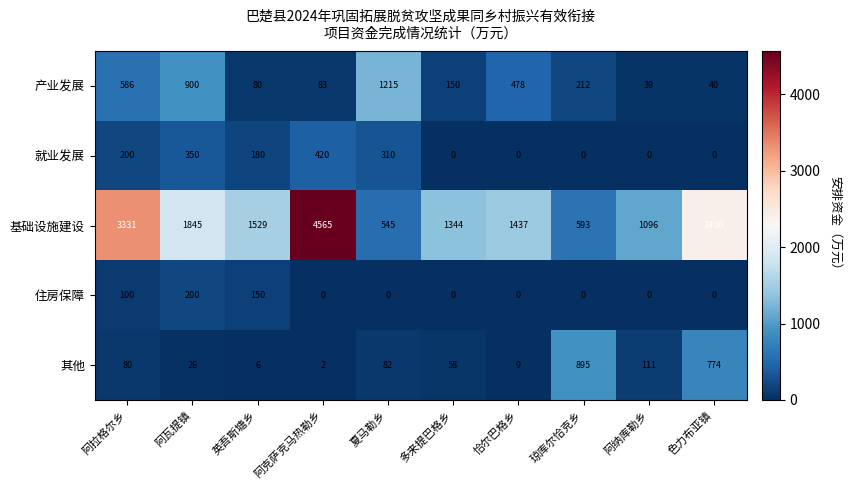

At how many categories does at least one series exceed 4091?

1